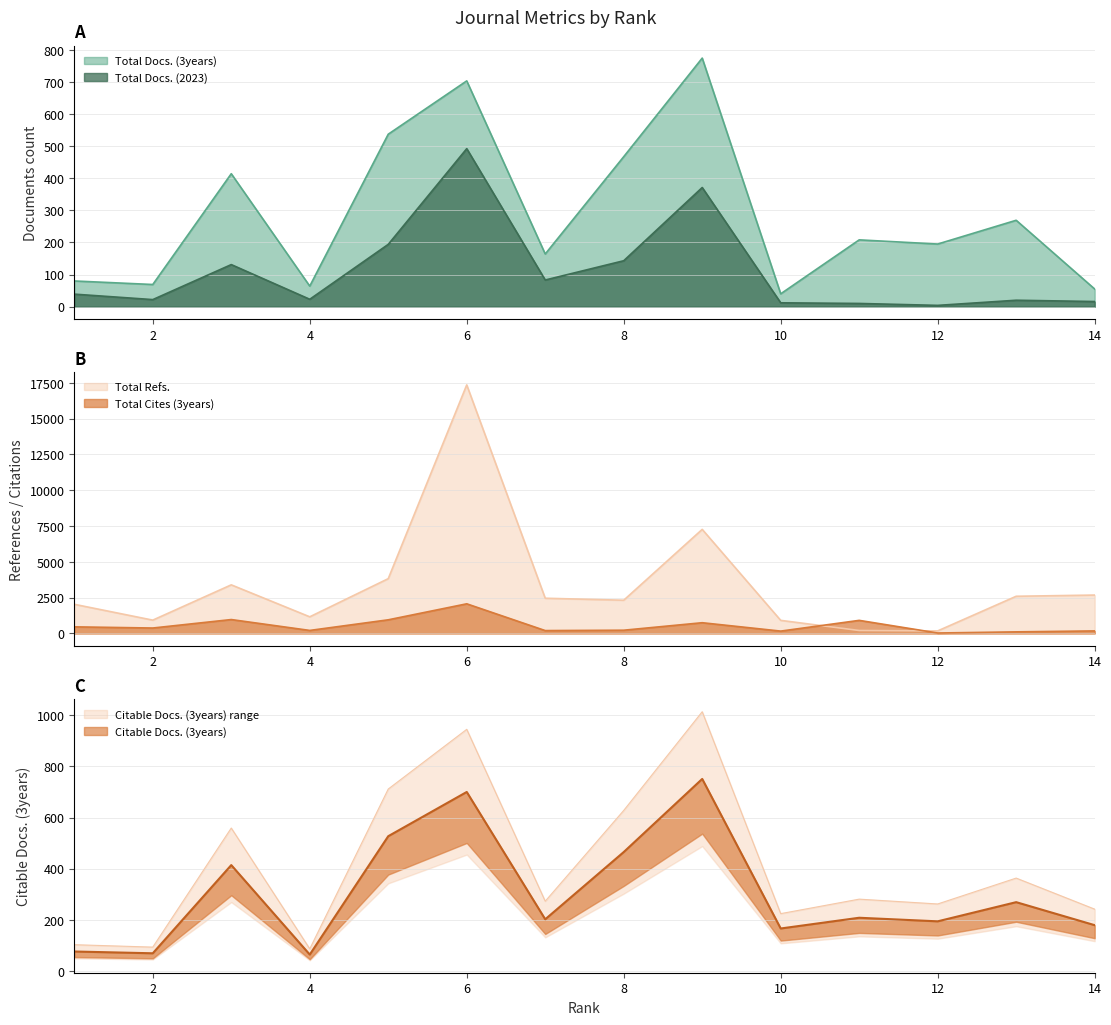

Reading right to left, what are all the values shown in this chart?

Total Docs. (2023): 14=16	13=20	12=4	11=10	10=12	9=371	8=143	7=83	6=492	5=194	4=23	3=131	2=22	1=39
Total Docs. (3years): 14=55	13=269	12=195	11=208	10=40	9=774	8=467	7=164	6=703	5=537	4=64	3=414	2=69	1=80
Total Refs.: 14=2681	13=2597	12=179	11=208	10=915	9=7266	8=2321	7=2459	6=17350	5=3826	4=1163	3=3394	2=931	1=2037
Total Cites (3years): 14=179	13=113	12=33	11=915	10=166	9=751	8=228	7=202	6=2071	5=954	4=213	3=972	2=381	1=463
Citable Docs. (3years): 14=179	13=269	12=194	11=208	10=166	9=751	8=465	7=202	6=700	5=527	4=64	3=414	2=69	1=76